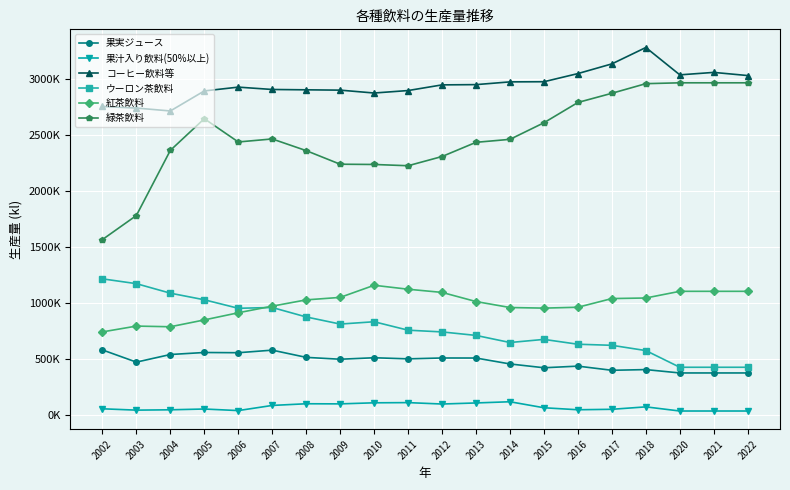

Does the chart have visible grid lines?

Yes